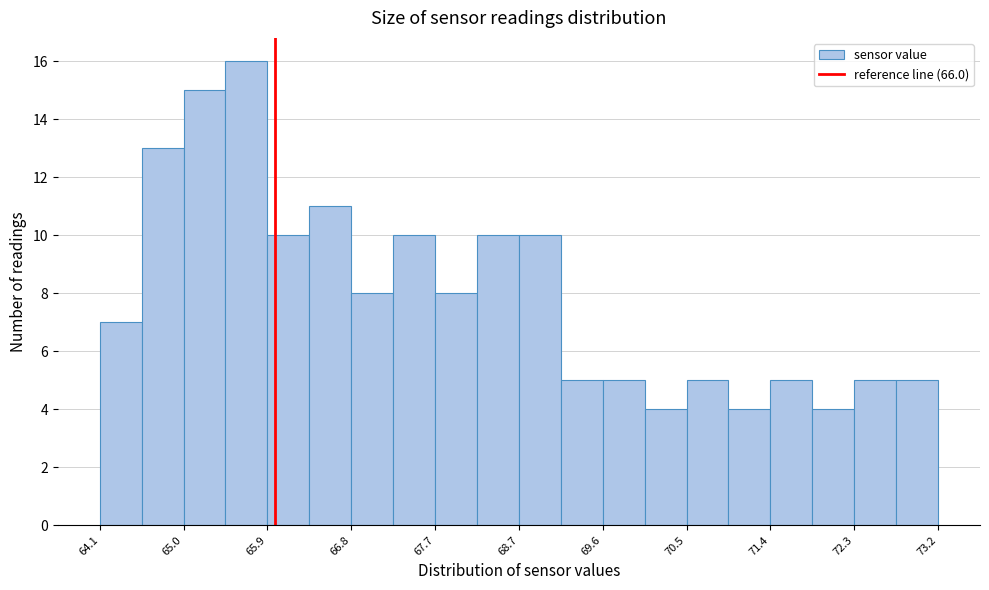

Over which range of the x-axis is the bar tallest?

65.5 to 65.9